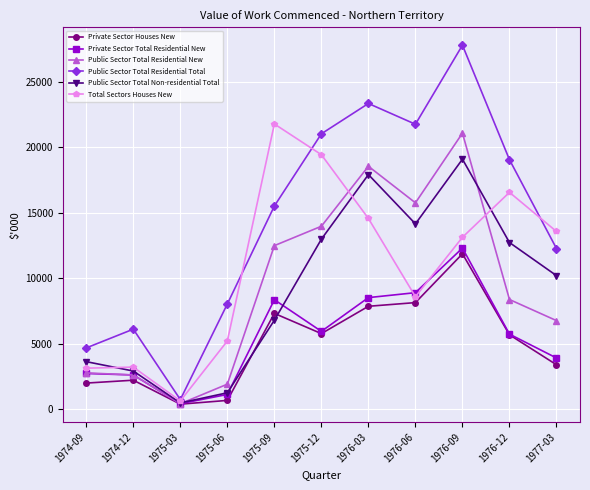

Rank the series at 1977-03 from highest to lowest value.

Total Sectors Houses New, Public Sector Total Residential Total, Public Sector Total Non-residential Total, Public Sector Total Residential New, Private Sector Total Residential New, Private Sector Houses New